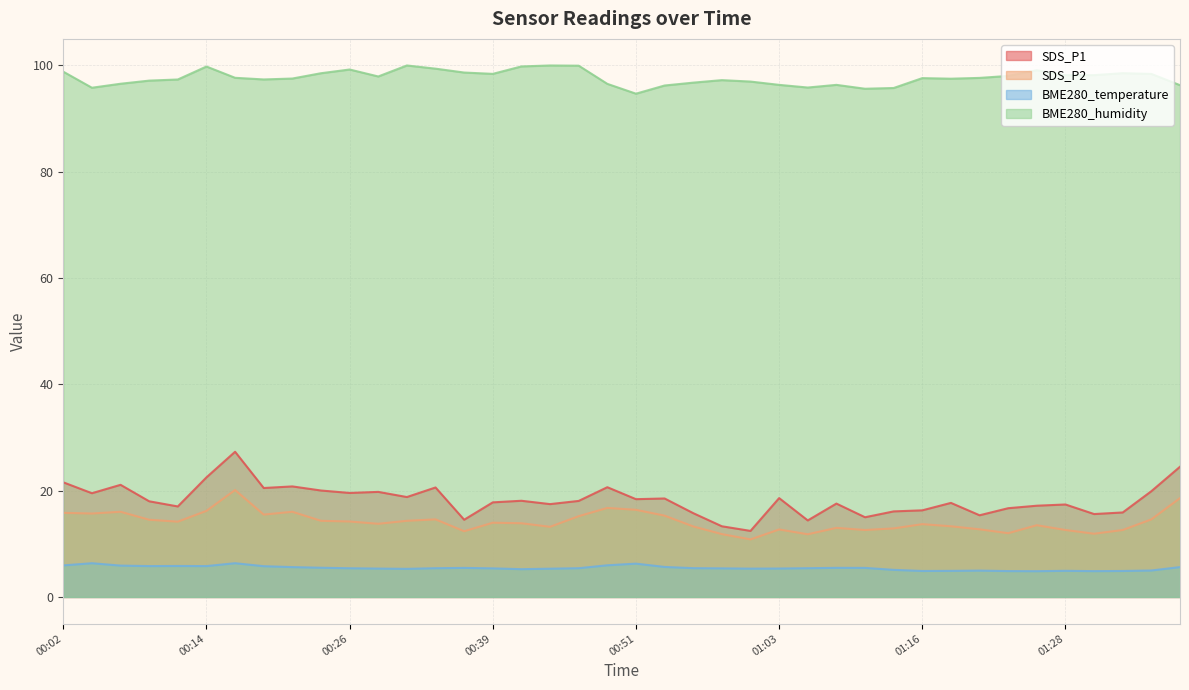

At which category does SDS_P1 reach its first local valley?

00:04